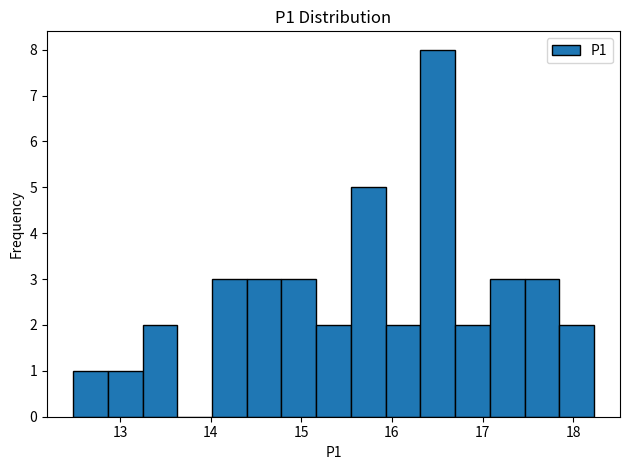

Around what value on the x-axis is the tallest bar? Give the approximate position of its centre, as read against the axis.

16.5